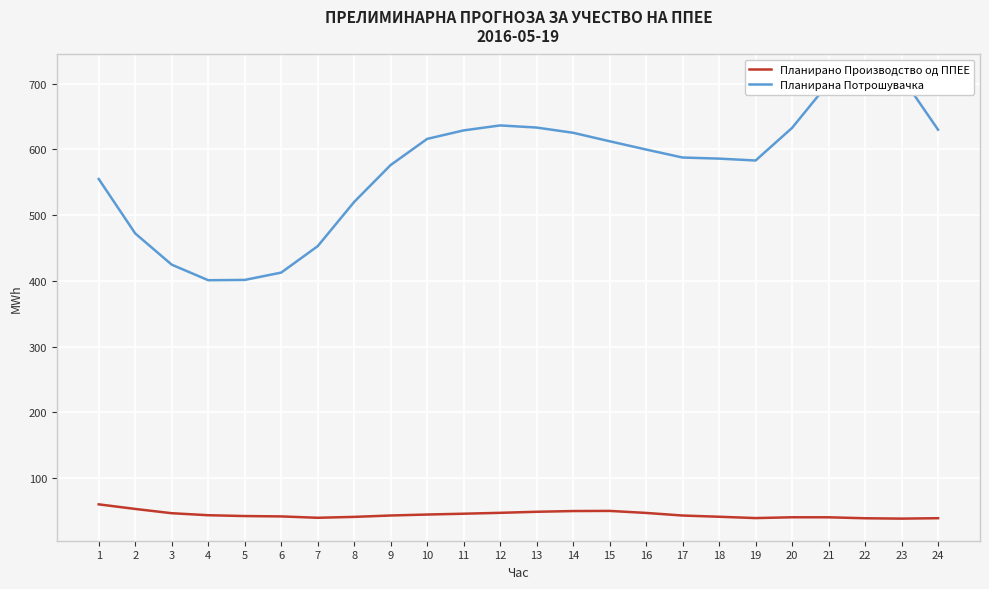

Which series changed the most between 2 and 16?

Планирана Потрошувачка